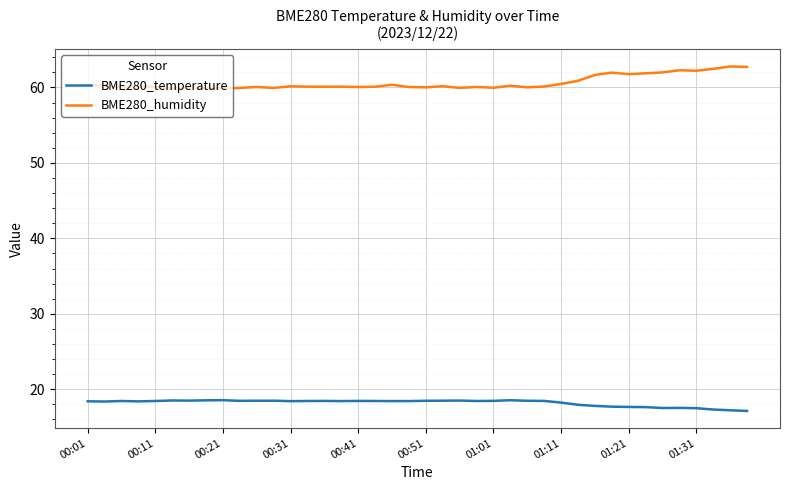

Which series has the largest total across all categories?

BME280_humidity